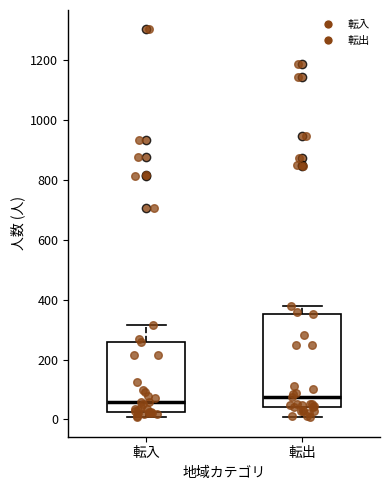

Reading left to right, read every box against the y-axis: the position of its median line, the range the box covers, and the ends of its whiskers. The values are not printed on the chart, so give them approximately, as read against the axis.

転入: median 60, box 20 to 260, whiskers 0 to 320
転出: median 80, box 40 to 360, whiskers 0 to 380